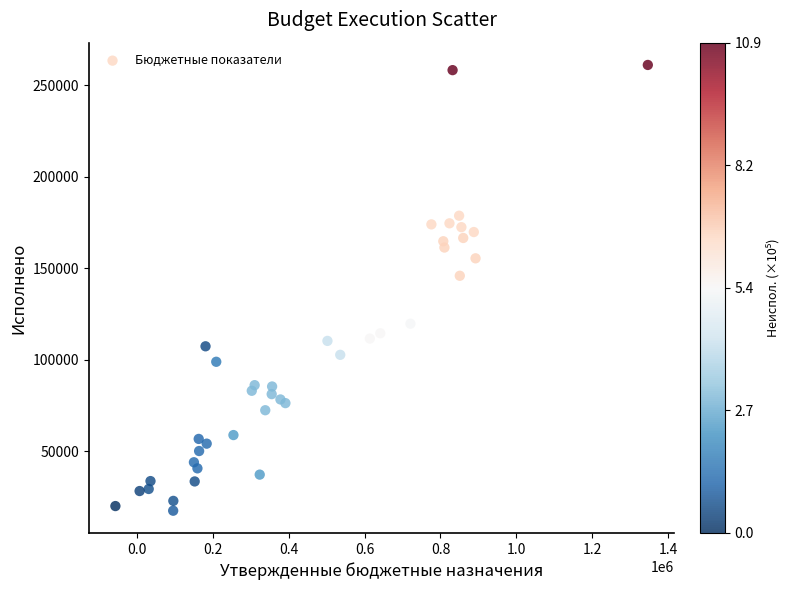

What Y value in the scatter plot is closest to 139272?

145864.2